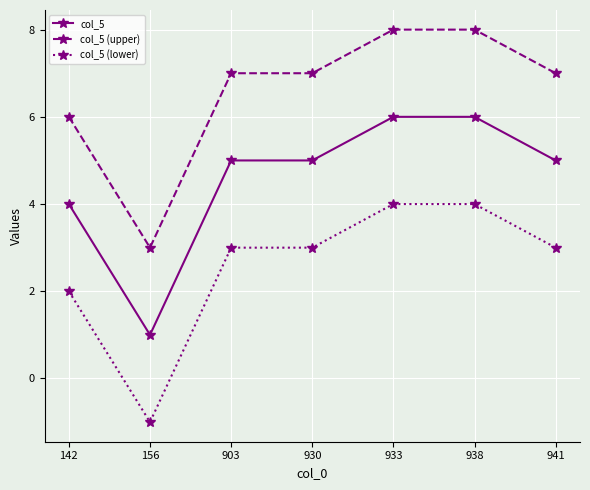

Is this an area chart (filled region under the line)?

No